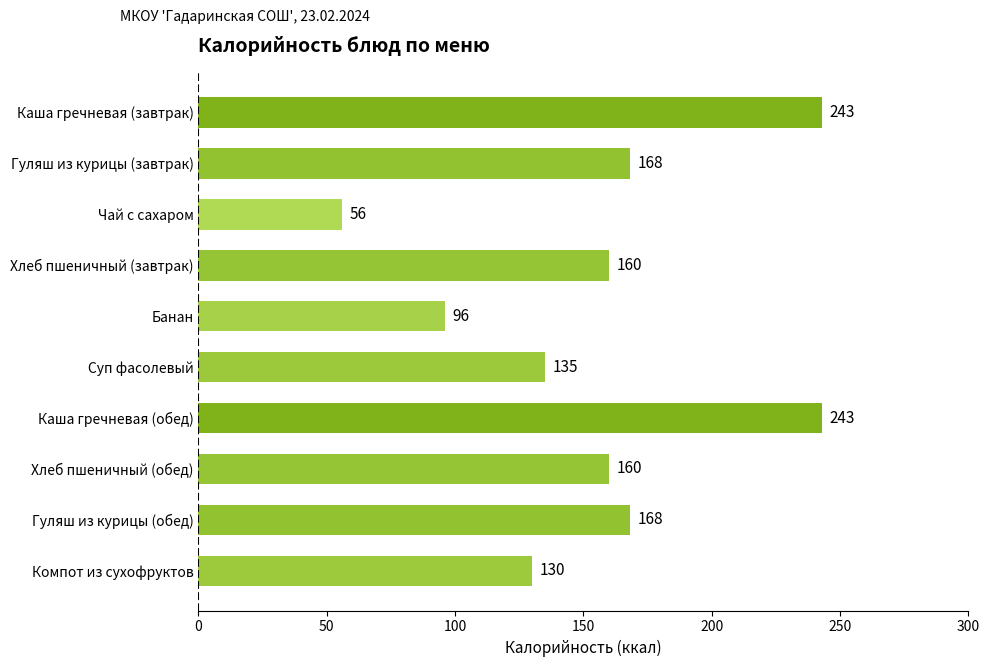

Does the chart contain any negative values?

No